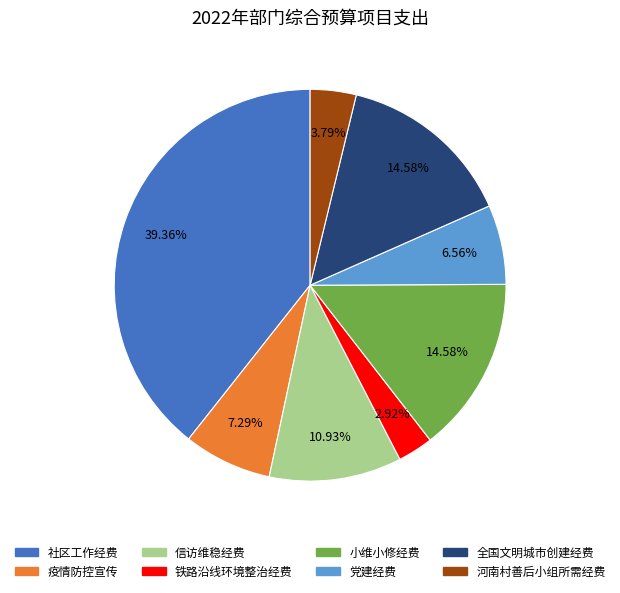

What portion of the pie excludes 全国文明城市创建经费?

85.4%